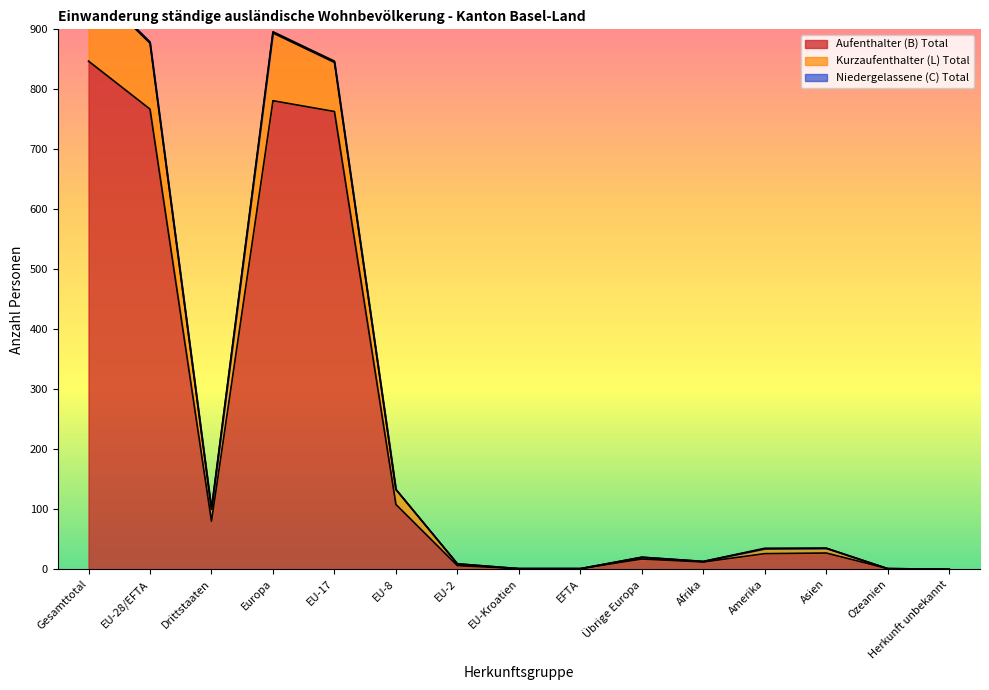

Where is Aufenthalter (B) Total nearest to the value 423?

EU-8